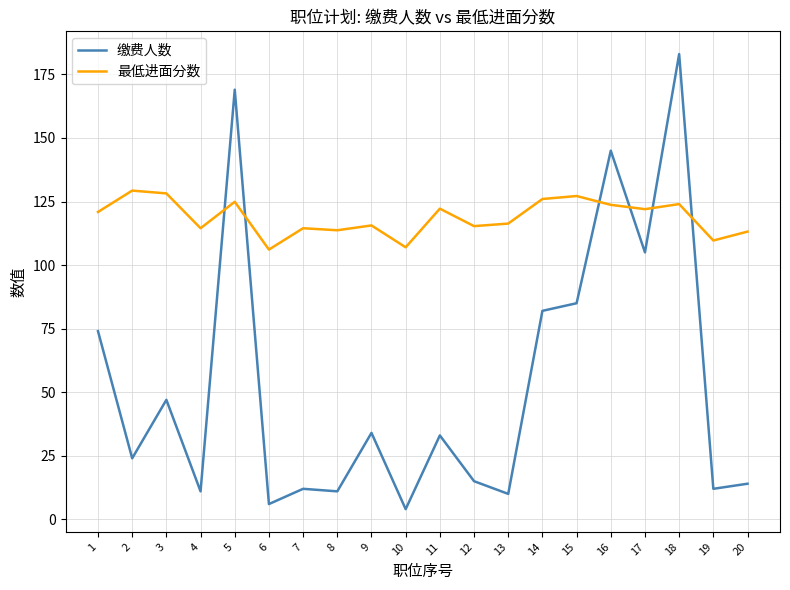

What is the total value across all series at 8?

124.7